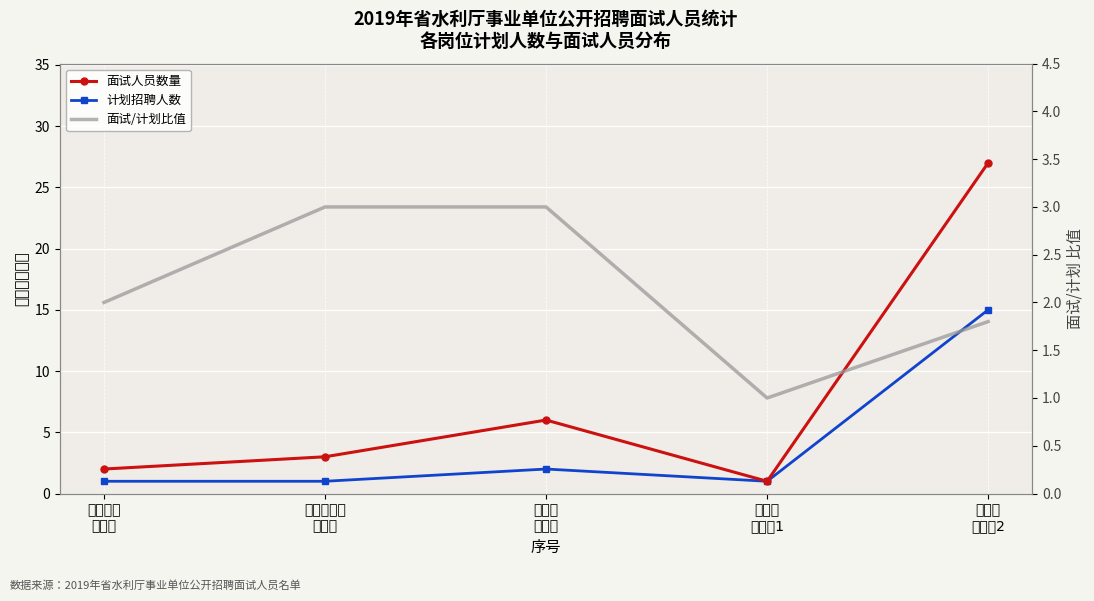

The 计划招聘人数 series shows 3.2 at 水文局
管理岗. True or false?

False